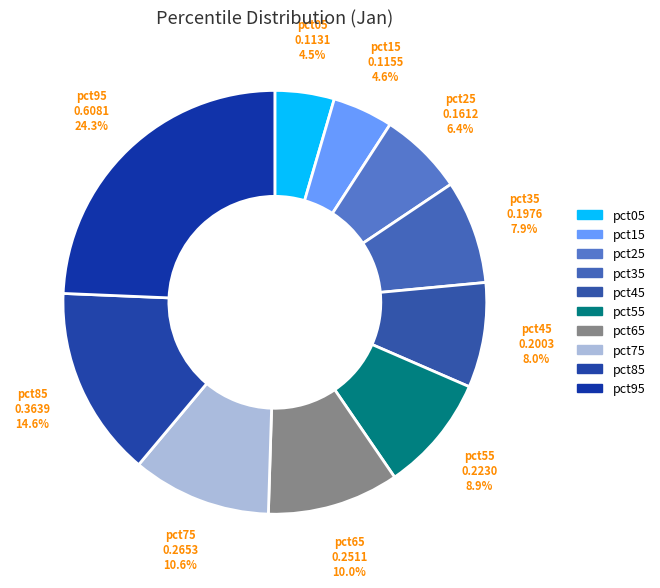

True or false: pct15 accounts for 5% of the total.

True